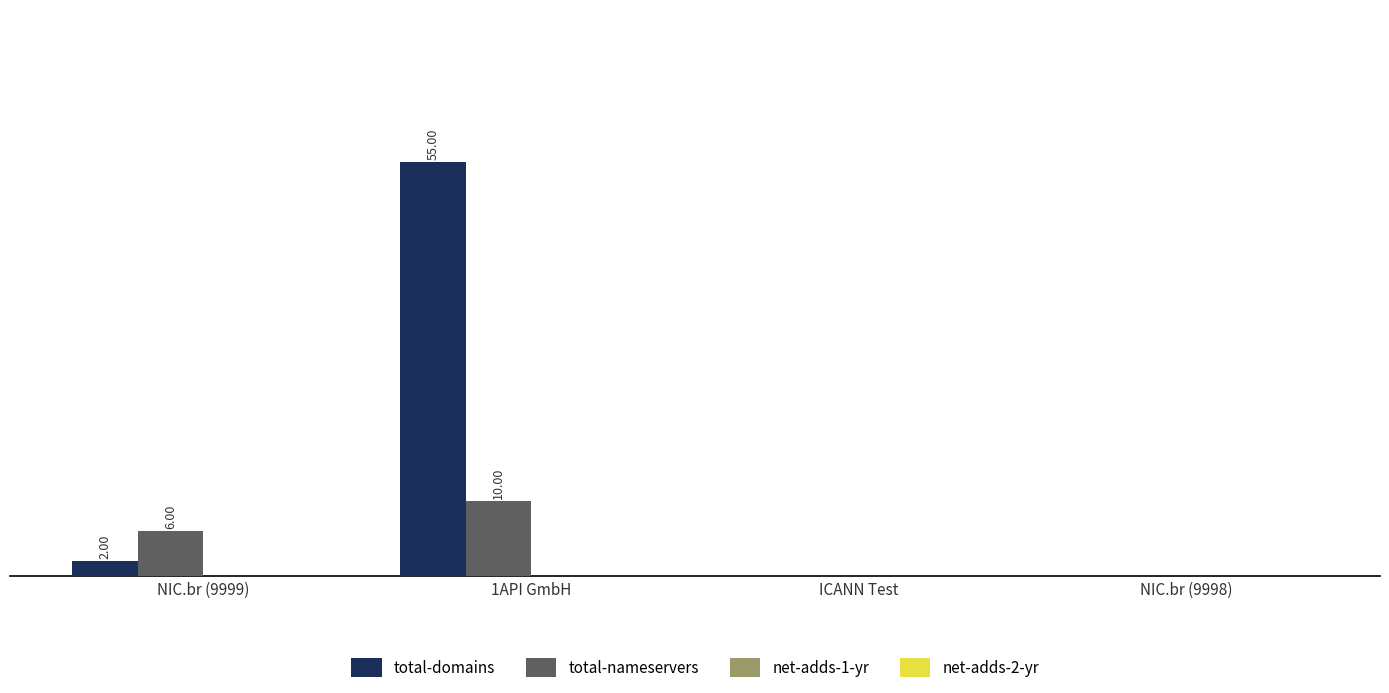

Is the value of total-nameservers at 1API GmbH greater than the value of total-domains at 1API GmbH?

No